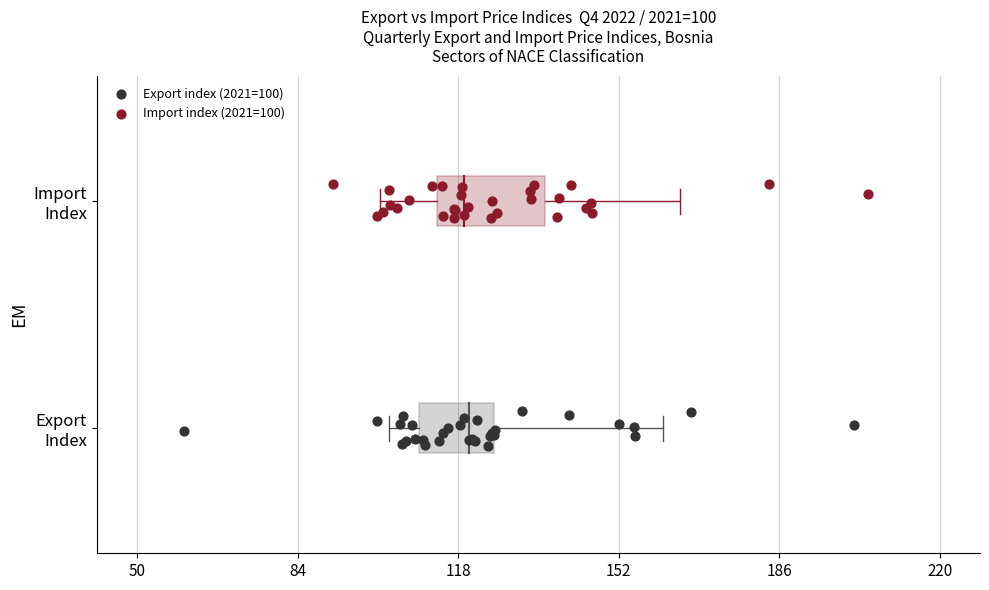

Which series reaches the minimum Y coordinate?

Export index (2021=100)